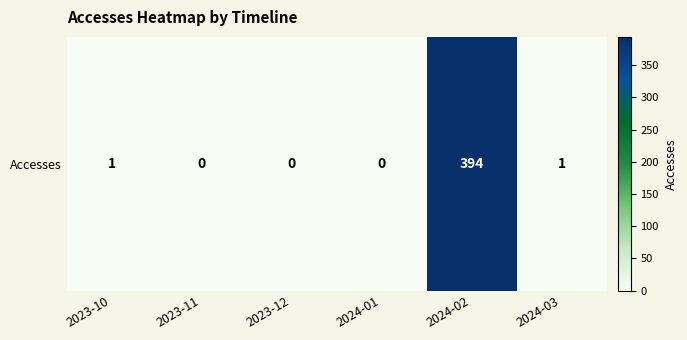

Which category has the highest value across all series?

2024-02